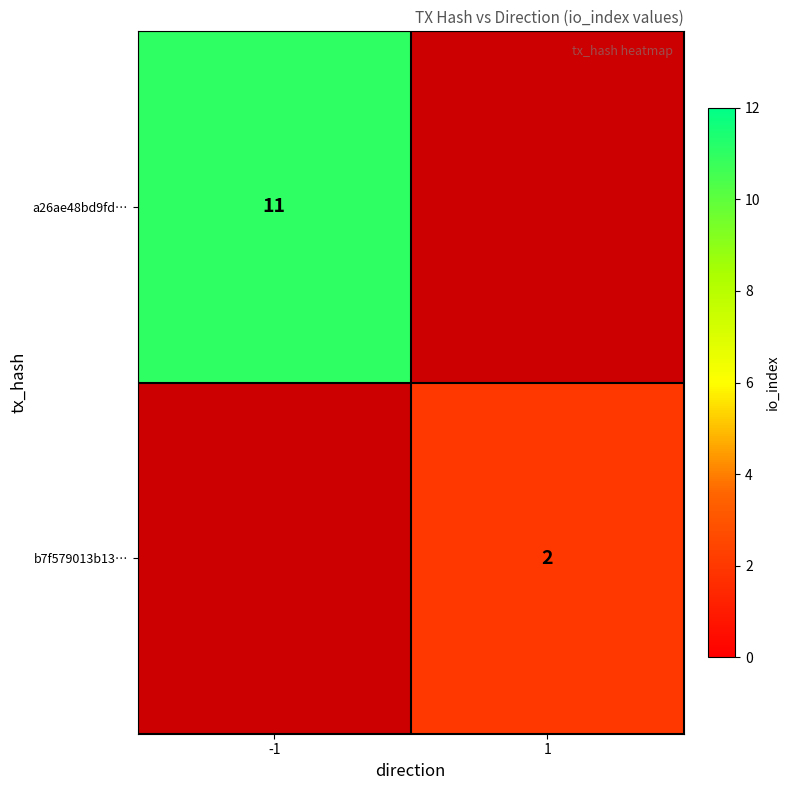

The value of a26ae48bd9fd… at -1 is 3. True or false?

False